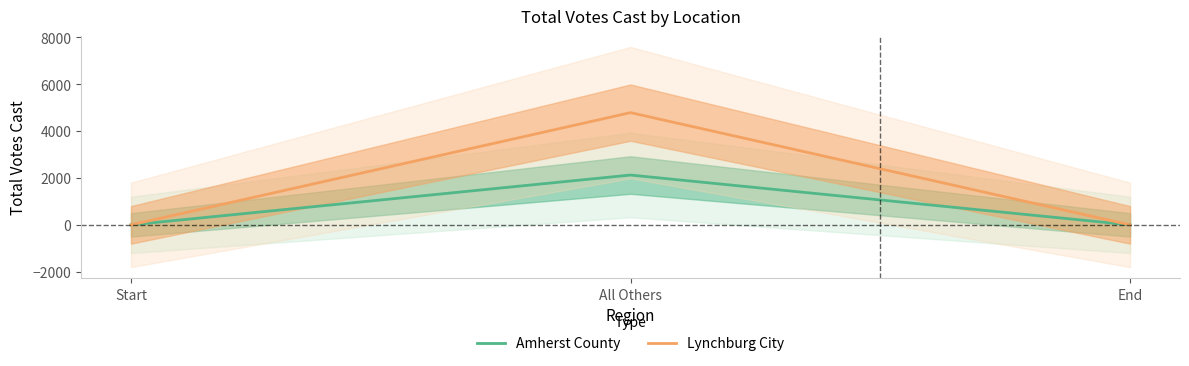

List the labels in order of Amherst County value, largest first.

All Others, Start, End